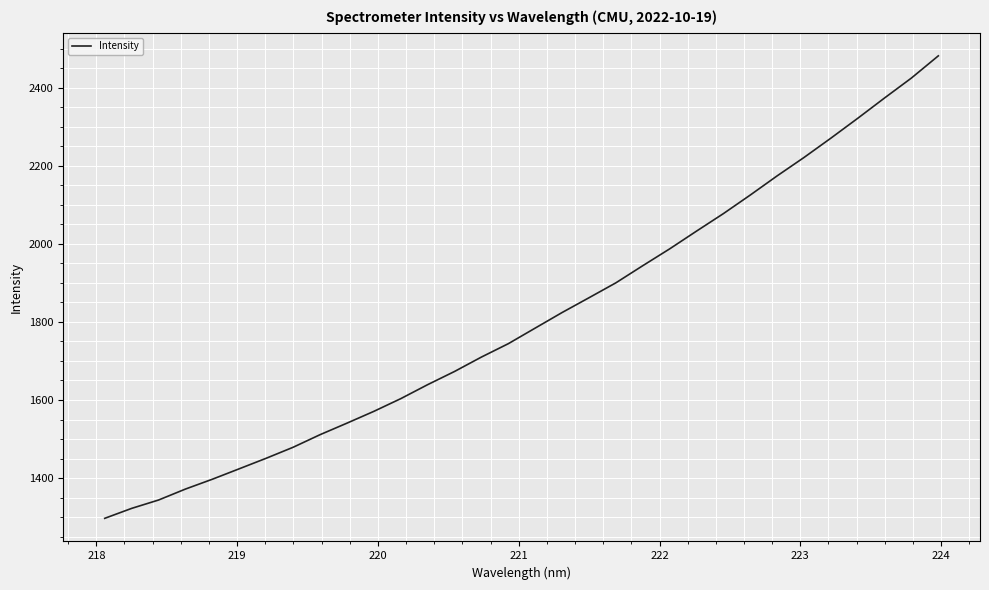

What is the difference between the maximum and minimum values?

1184.7